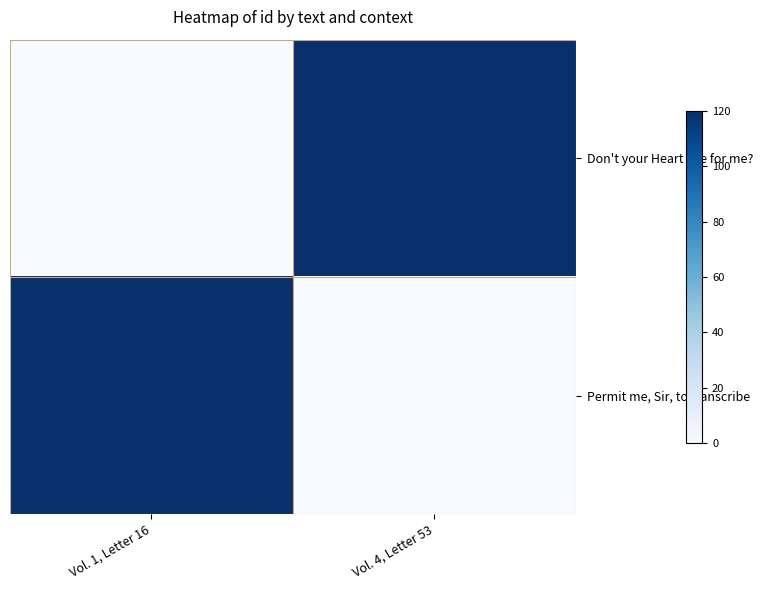

What is the greatest value displayed?

120